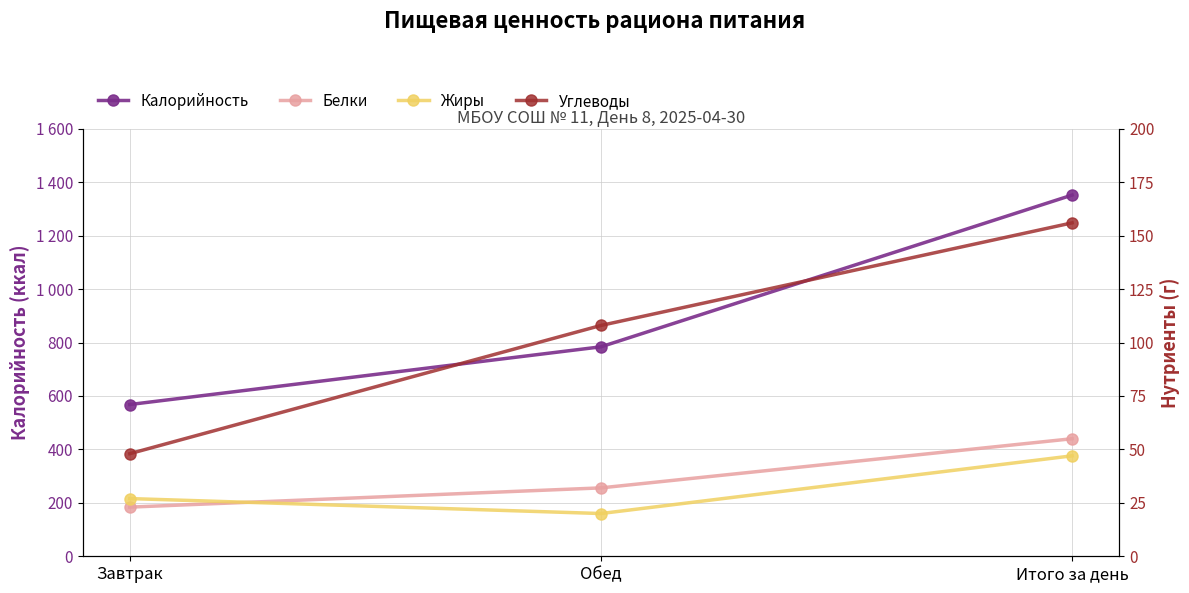

What position from the left is Итого за день?

3